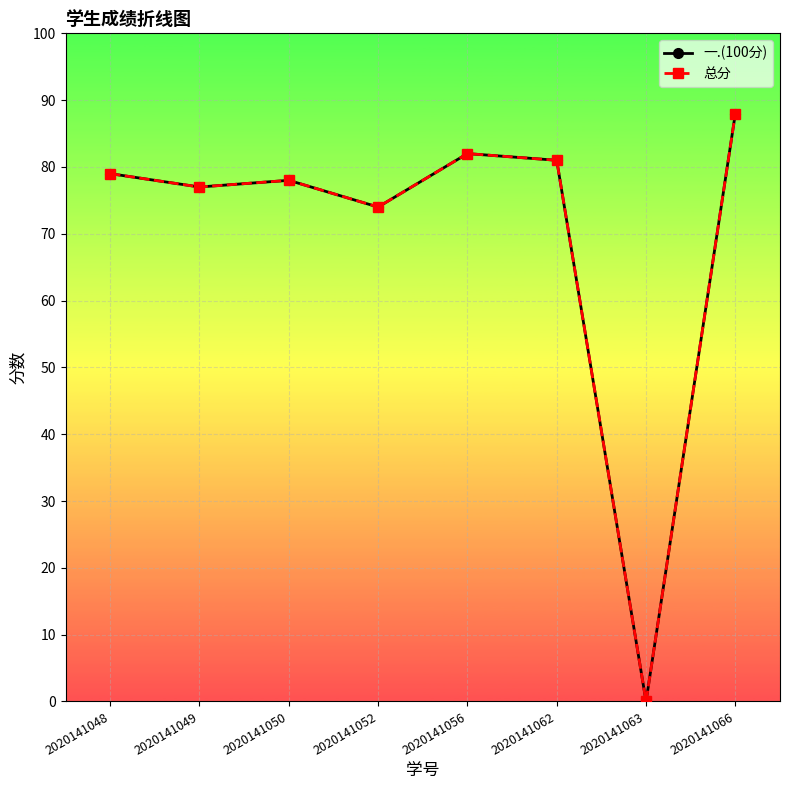

Is this an area chart (filled region under the line)?

No